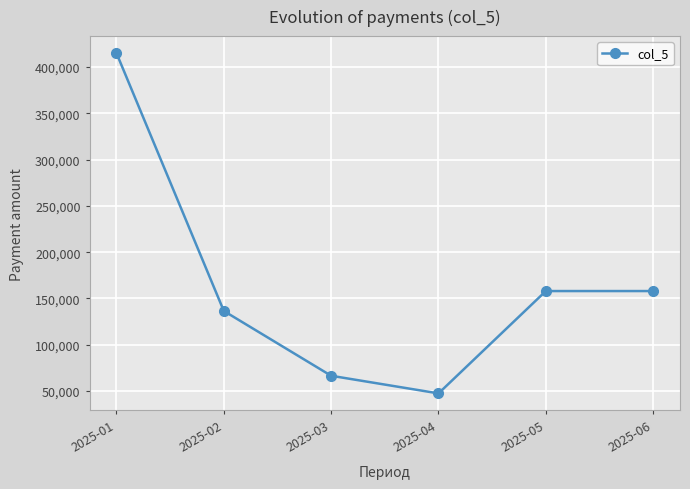

Reading left to right, extract all data points from this chart.

415000	136500	66500	47450	158000	158000